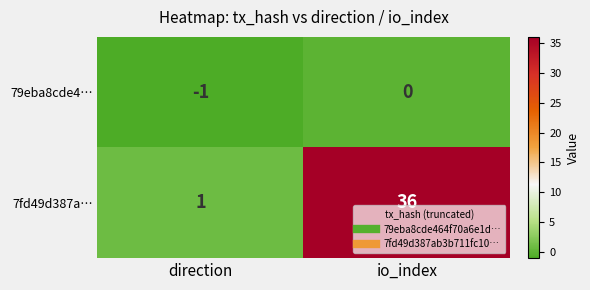

Which label corresponds to the largest value in the chart?

io_index